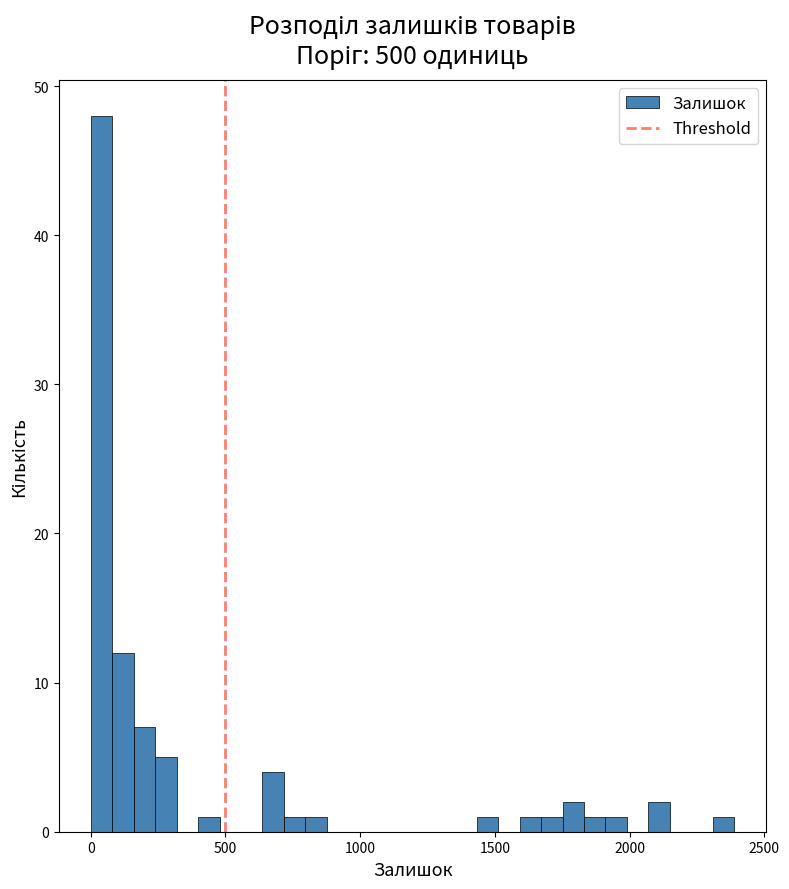

Read against the x-axis, roughly where is the centre of the tallest bar?

50